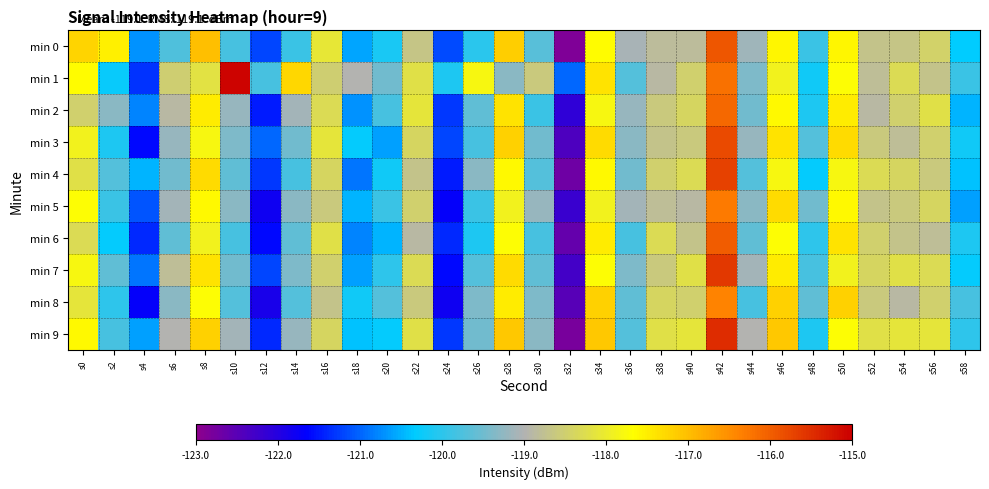

Reading left to right, list all the values displayed in this chart.

min 0: s0=-117.2	s2=-117.5	s4=-120.7	s6=-119.7	s8=-117.0	s10=-119.8	s12=-121.2	s14=-119.9	s16=-118.1	s18=-120.6	s20=-120.1	s22=-118.7	s24=-121.2	s26=-120.0	s28=-117.2	s30=-119.7	s32=-122.9	s34=-117.6	s36=-119.1	s38=-118.8	s40=-118.8	s42=-115.9	s44=-119.1	s46=-117.6	s48=-119.9	s50=-117.6	s52=-118.7	s54=-118.7	s56=-118.5	s58=-120.3
min 1: s0=-117.6	s2=-120.3	s4=-121.3	s6=-118.5	s8=-118.2	s10=-115.0	s12=-119.8	s14=-117.3	s16=-118.5	s18=-119.0	s20=-119.5	s22=-118.2	s24=-120.1	s26=-117.8	s28=-119.3	s30=-118.6	s32=-121.0	s34=-117.4	s36=-119.7	s38=-118.9	s40=-118.5	s42=-116.2	s44=-119.4	s46=-117.9	s48=-120.2	s50=-117.7	s52=-118.8	s54=-118.3	s56=-118.7	s58=-119.9
min 2: s0=-118.5	s2=-119.3	s4=-120.8	s6=-118.9	s8=-117.5	s10=-119.2	s12=-121.5	s14=-119.1	s16=-118.3	s18=-120.7	s20=-119.8	s22=-118.1	s24=-121.3	s26=-119.6	s28=-117.4	s30=-119.9	s32=-122.1	s34=-117.8	s36=-119.2	s38=-118.6	s40=-118.4	s42=-116.1	s44=-119.5	s46=-117.6	s48=-120.1	s50=-117.5	s52=-118.9	s54=-118.5	s56=-118.2	s58=-120.5
min 3: s0=-117.9	s2=-120.1	s4=-121.6	s6=-119.2	s8=-117.8	s10=-119.4	s12=-121.0	s14=-119.5	s16=-118.1	s18=-120.3	s20=-120.6	s22=-118.4	s24=-121.2	s26=-119.8	s28=-117.2	s30=-119.5	s32=-122.4	s34=-117.3	s36=-119.3	s38=-118.7	s40=-118.6	s42=-115.8	s44=-119.2	s46=-117.4	s48=-119.7	s50=-117.3	s52=-118.6	s54=-118.8	s56=-118.5	s58=-120.2
min 4: s0=-118.2	s2=-119.7	s4=-120.5	s6=-119.5	s8=-117.3	s10=-119.6	s12=-121.3	s14=-119.8	s16=-118.4	s18=-120.9	s20=-120.2	s22=-118.7	s24=-121.5	s26=-119.3	s28=-117.6	s30=-119.7	s32=-122.7	s34=-117.6	s36=-119.5	s38=-118.5	s40=-118.3	s42=-115.7	s44=-119.7	s46=-117.8	s48=-120.3	s50=-117.8	s52=-118.3	s54=-118.4	s56=-118.6	s58=-120.4
min 5: s0=-117.7	s2=-119.9	s4=-121.1	s6=-119.1	s8=-117.6	s10=-119.3	s12=-121.8	s14=-119.3	s16=-118.6	s18=-120.5	s20=-119.9	s22=-118.5	s24=-121.7	s26=-119.9	s28=-117.9	s30=-119.2	s32=-122.2	s34=-117.9	s36=-119.1	s38=-118.8	s40=-118.9	s42=-116.3	s44=-119.3	s46=-117.3	s48=-119.5	s50=-117.6	s52=-118.7	s54=-118.6	s56=-118.4	s58=-120.6
min 6: s0=-118.3	s2=-120.3	s4=-121.4	s6=-119.6	s8=-117.9	s10=-119.8	s12=-121.6	s14=-119.6	s16=-118.2	s18=-120.8	s20=-120.5	s22=-118.9	s24=-121.4	s26=-120.1	s28=-117.7	s30=-119.8	s32=-122.6	s34=-117.5	s36=-119.8	s38=-118.3	s40=-118.7	s42=-116.0	s44=-119.6	s46=-117.7	s48=-120.0	s50=-117.4	s52=-118.5	s54=-118.7	s56=-118.8	s58=-120.1
min 7: s0=-117.8	s2=-119.6	s4=-120.9	s6=-118.8	s8=-117.4	s10=-119.5	s12=-121.2	s14=-119.4	s16=-118.5	s18=-120.6	s20=-120.0	s22=-118.3	s24=-121.6	s26=-119.7	s28=-117.3	s30=-119.6	s32=-122.3	s34=-117.7	s36=-119.4	s38=-118.6	s40=-118.2	s42=-115.6	s44=-119.1	s46=-117.5	s48=-119.8	s50=-117.9	s52=-118.4	s54=-118.2	s56=-118.3	s58=-120.3
min 8: s0=-118.1	s2=-120.0	s4=-121.7	s6=-119.3	s8=-117.7	s10=-119.7	s12=-121.9	s14=-119.7	s16=-118.7	s18=-120.2	s20=-119.7	s22=-118.6	s24=-121.8	s26=-119.4	s28=-117.5	s30=-119.4	s32=-122.5	s34=-117.2	s36=-119.6	s38=-118.4	s40=-118.5	s42=-116.4	s44=-119.8	s46=-117.2	s48=-119.6	s50=-117.2	s52=-118.6	s54=-118.9	s56=-118.5	s58=-119.8
min 9: s0=-117.6	s2=-119.8	s4=-120.6	s6=-119.0	s8=-117.2	s10=-119.1	s12=-121.4	s14=-119.2	s16=-118.4	s18=-120.4	s20=-120.3	s22=-118.2	s24=-121.3	s26=-119.5	s28=-117.1	s30=-119.3	s32=-122.8	s34=-117.1	s36=-119.7	s38=-118.2	s40=-118.1	s42=-115.5	s44=-119.0	s46=-117.1	s48=-120.1	s50=-117.7	s52=-118.2	s54=-118.1	s56=-118.1	s58=-120.0